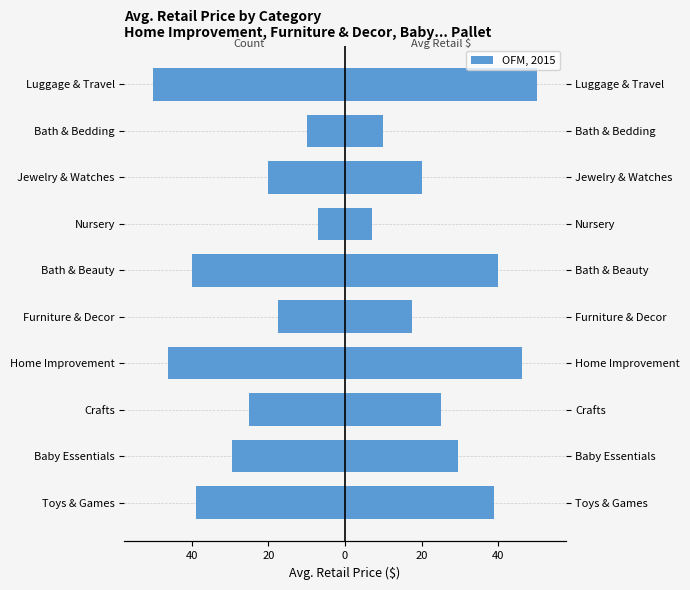

Between Toys & Games and Crafts, which series saw the biggest shift?

Avg Retail (left)